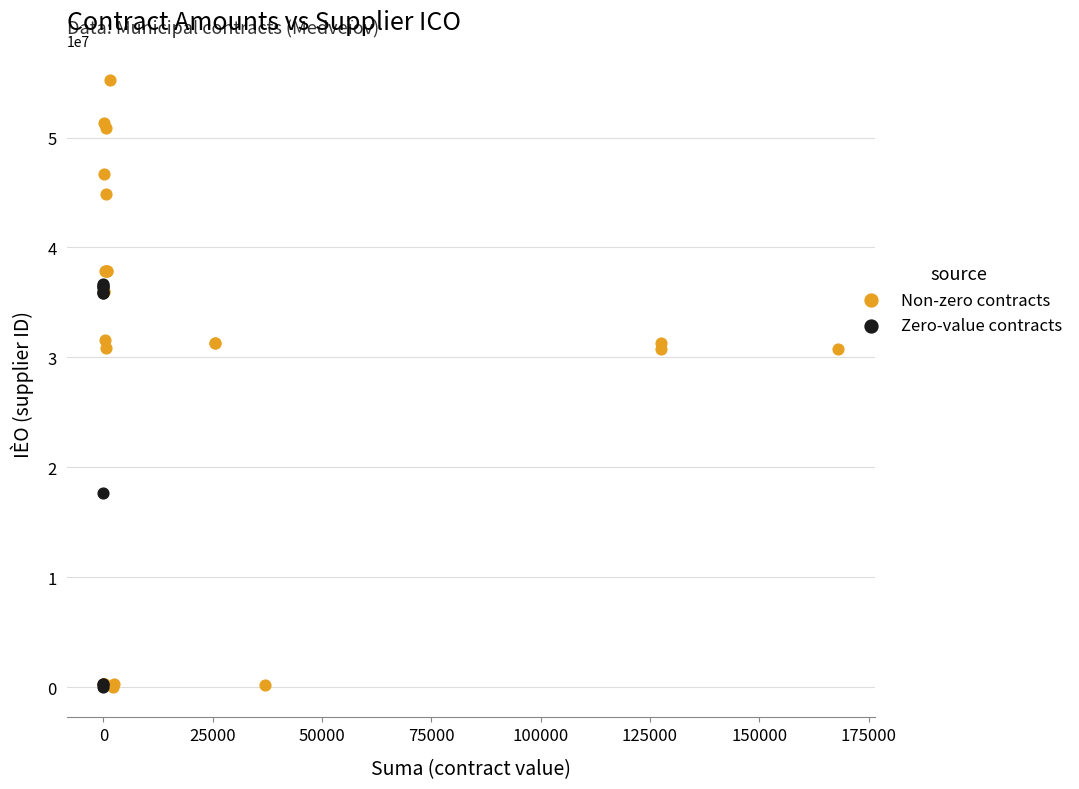

Which series reaches the maximum Y coordinate?

Non-zero contracts